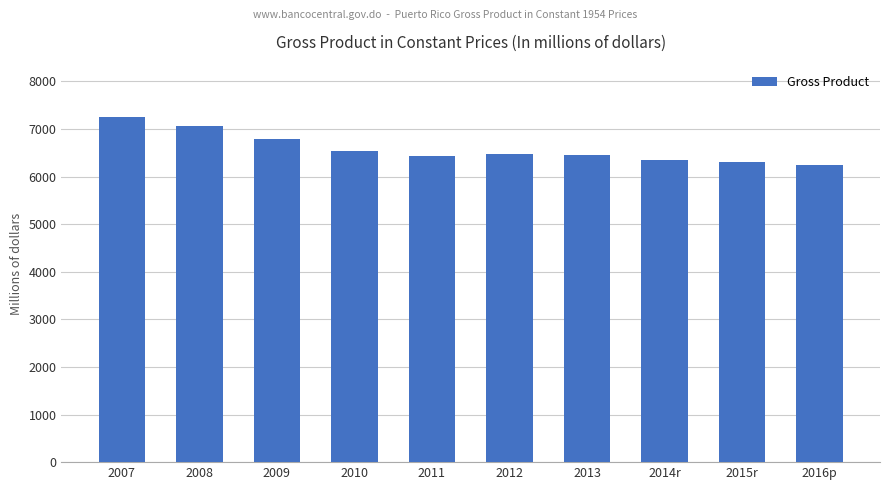

Is it true that the value at 2011 is 8908.7?

False